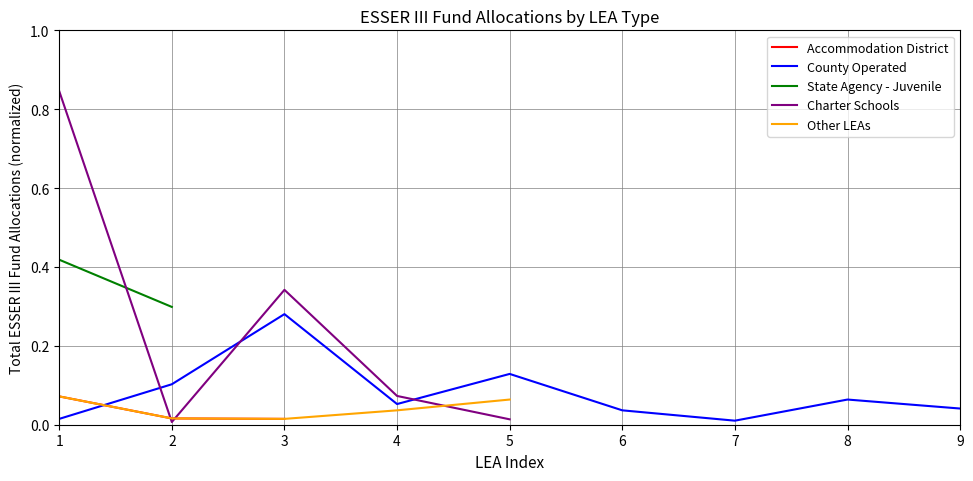

At which category does Charter Schools reach its first local peak?

3